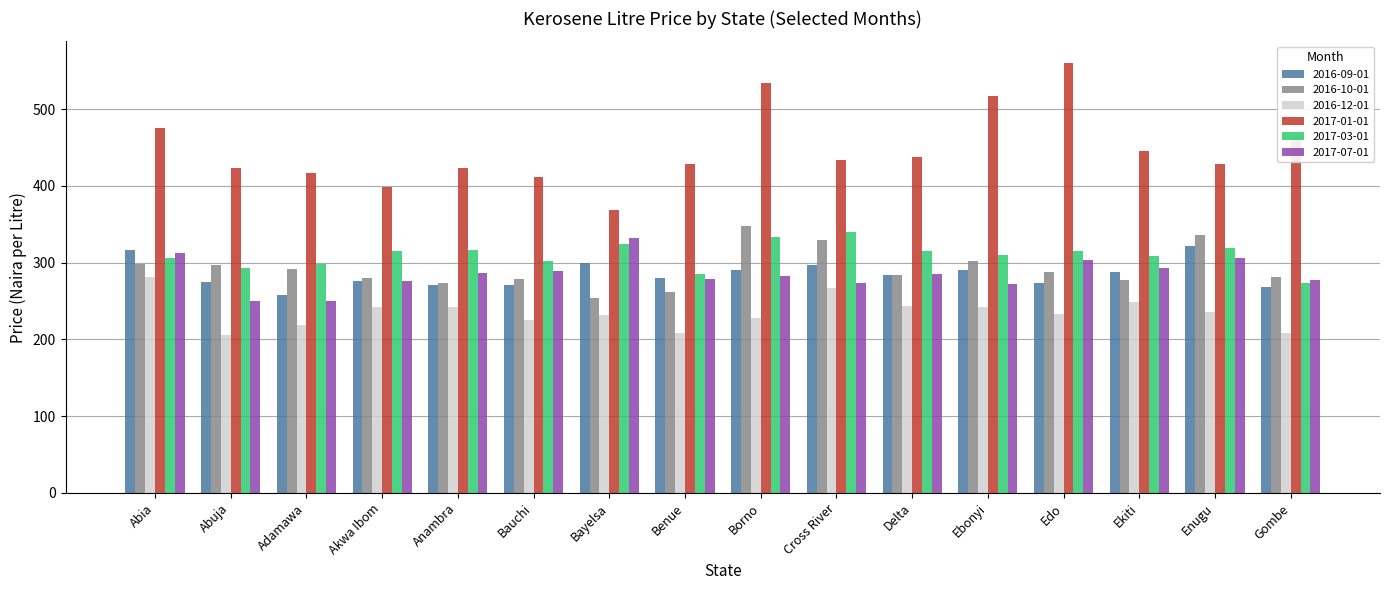

The 2017-03-01 series shows 121.9 at Delta. True or false?

False